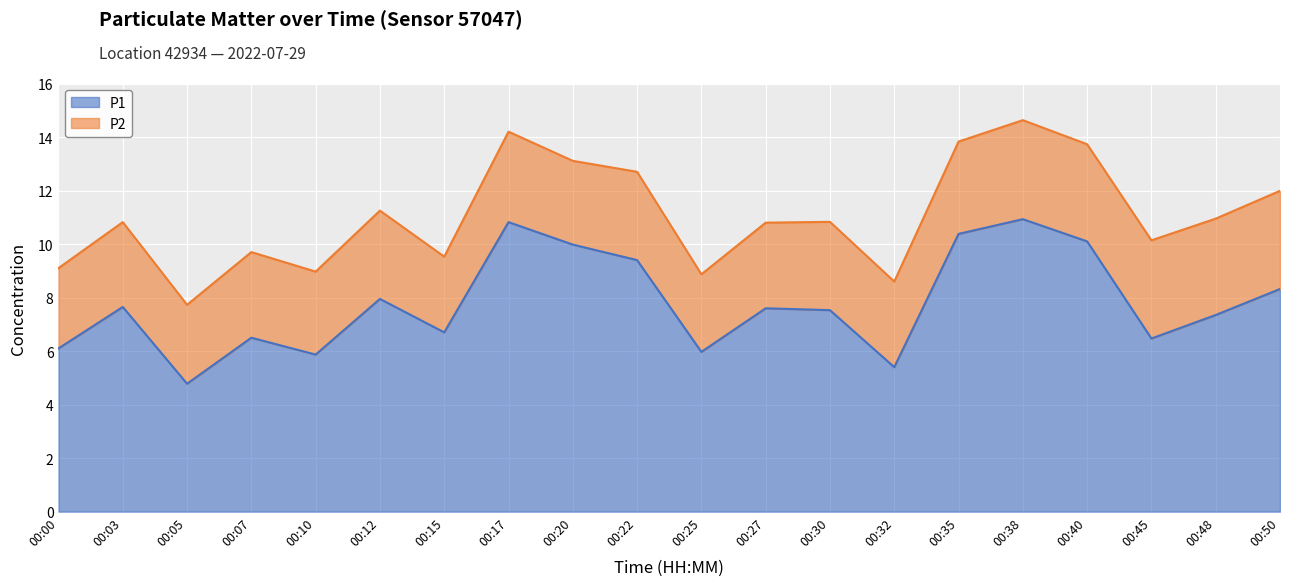

List the labels in order of value, smallest first.

00:05, 00:32, 00:10, 00:25, 00:00, 00:45, 00:07, 00:15, 00:48, 00:30, 00:27, 00:03, 00:12, 00:50, 00:22, 00:20, 00:40, 00:35, 00:17, 00:38